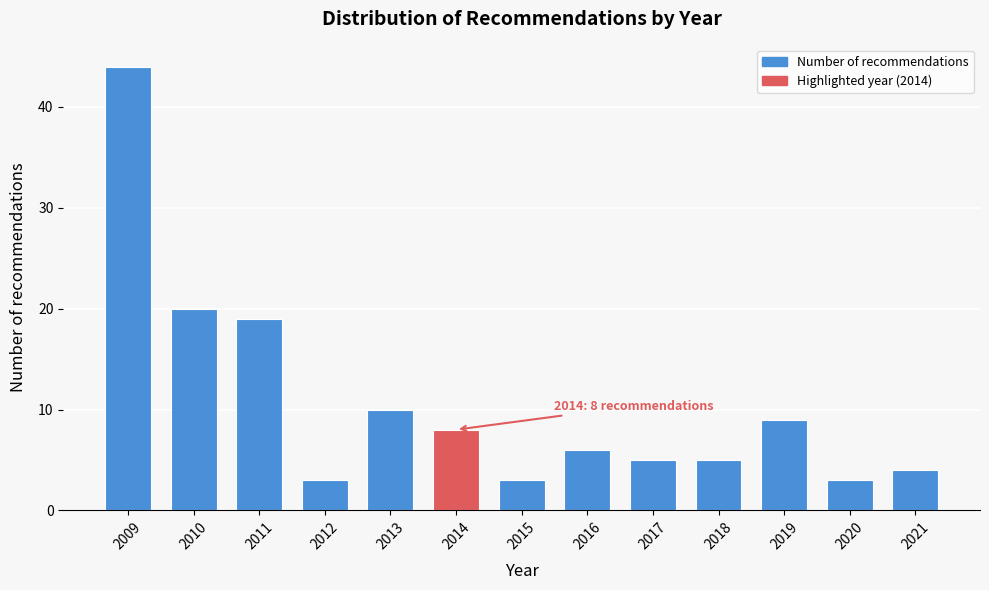

Reading left to right, what are all the values shown in this chart?

44	20	19	3	10	8	3	6	5	5	9	3	4